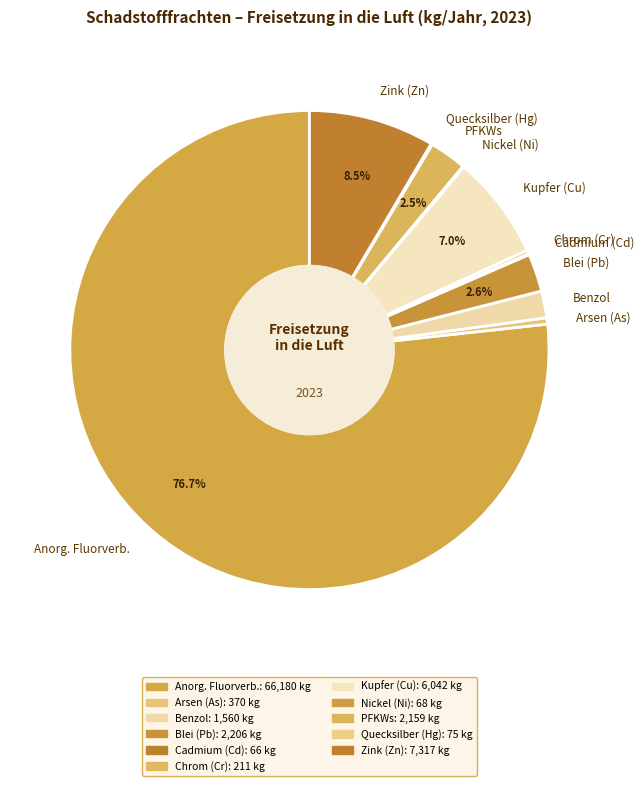

Is the sum of Benzol and Arsen (As) greater than half?

No